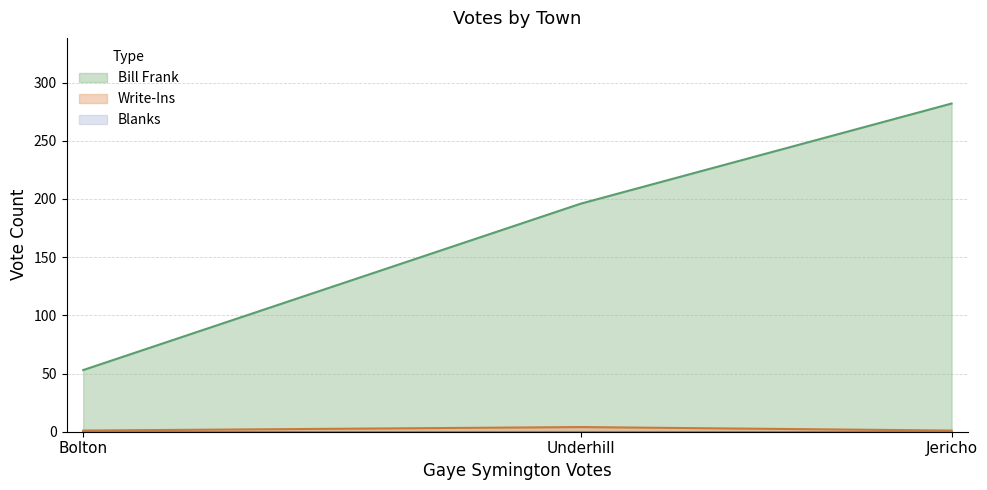

List the labels in order of Blanks value, largest first.

Bolton, Jericho, Underhill